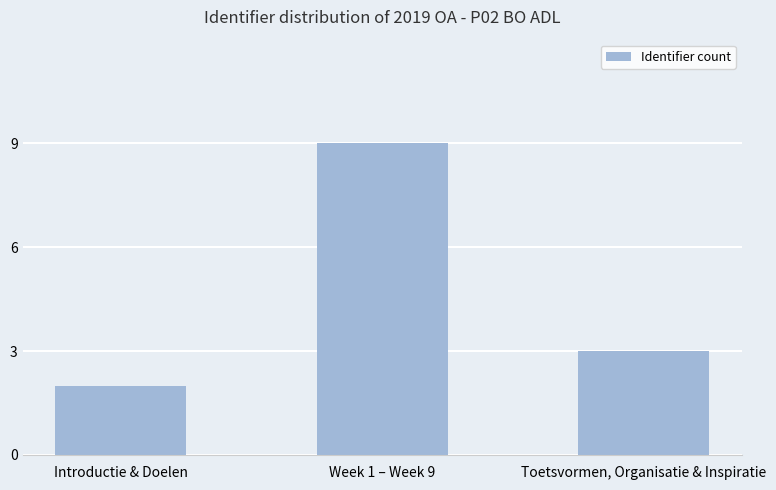

Are the bars horizontal?

No